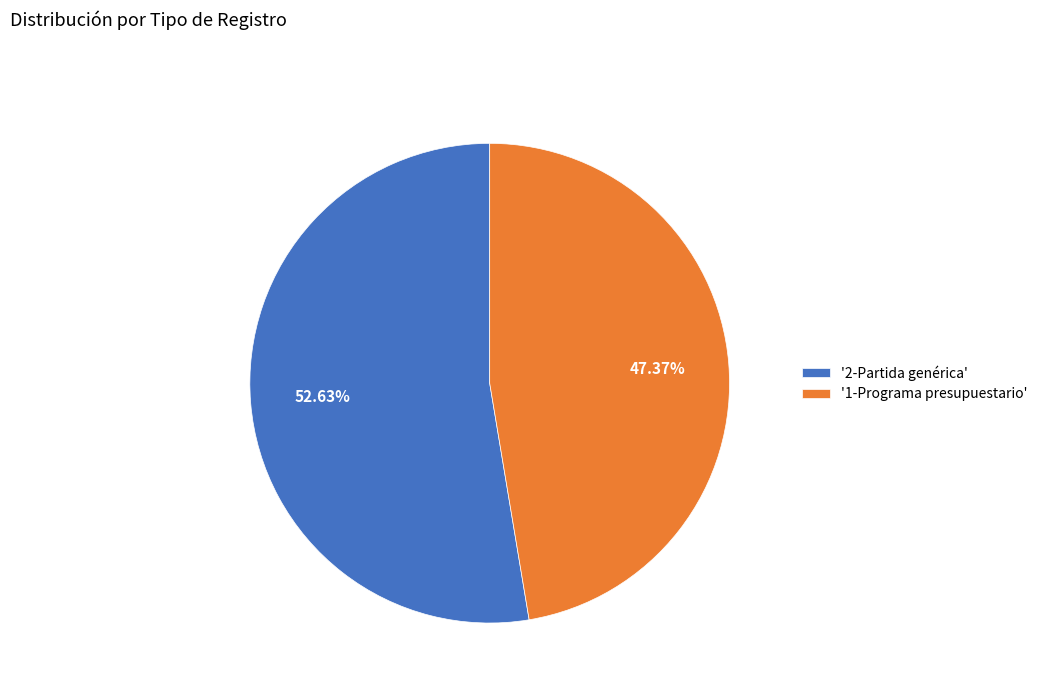

Which category accounts for the majority?

'2-Partida genérica'